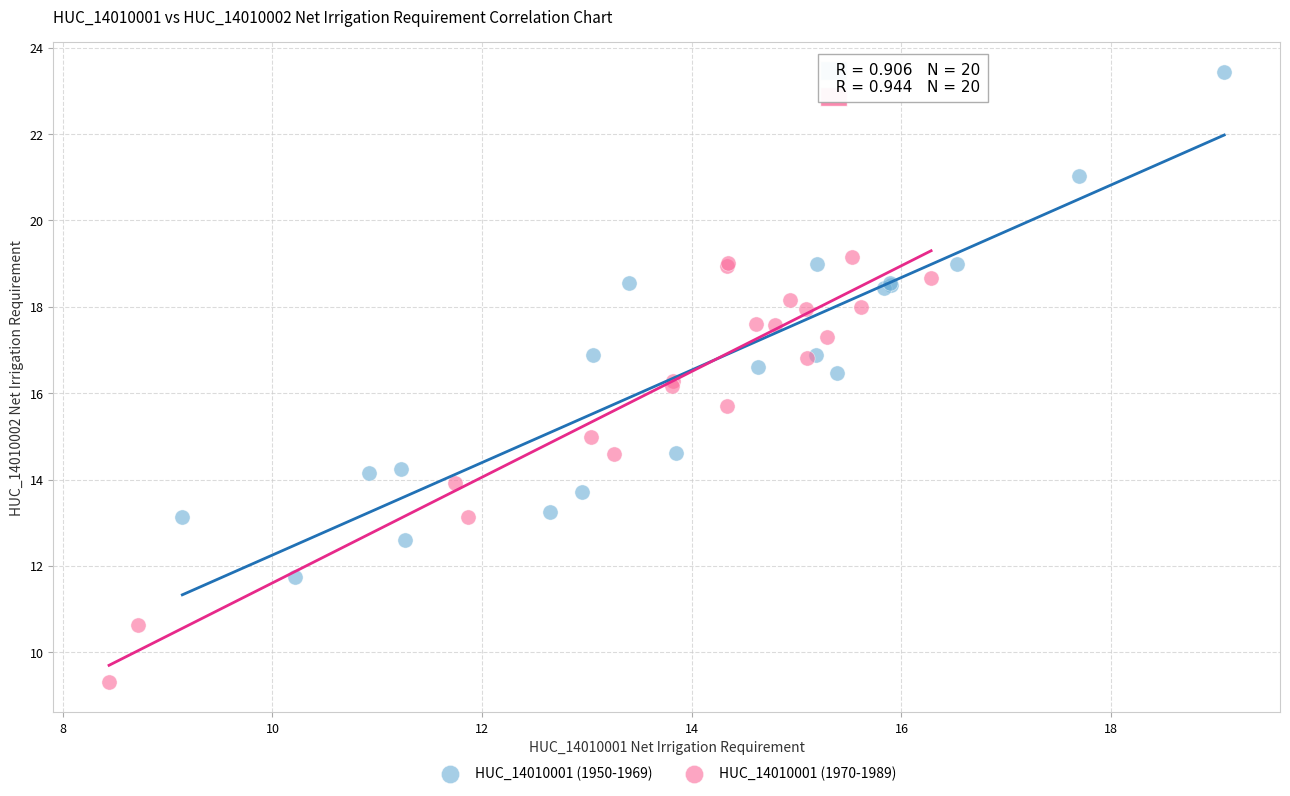

Which series has the widest spread of Y values?

HUC_14010001 (1950-1969)